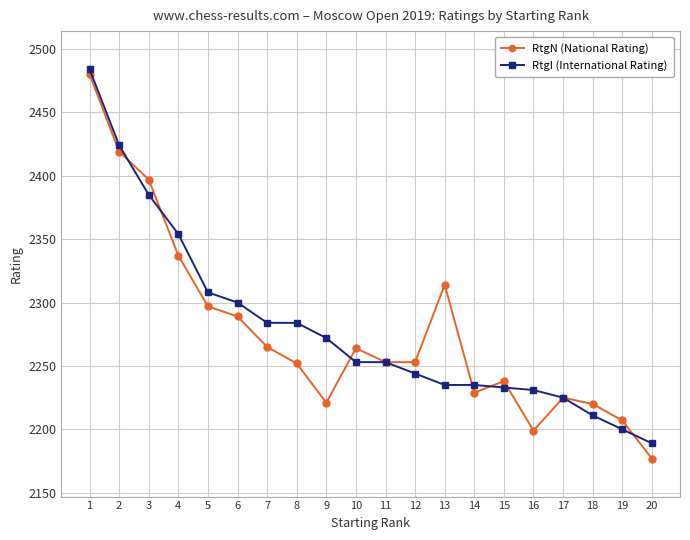

List the series in order of their peak value, highest first.

RtgI (International Rating), RtgN (National Rating)